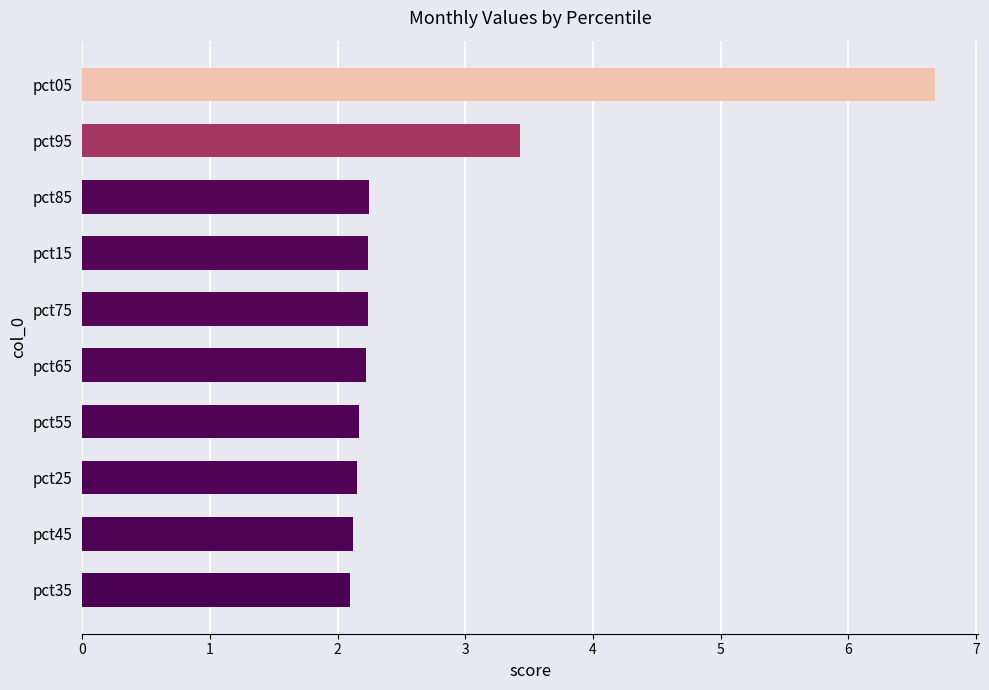

The chart shows a value of 3.4 at pct95. True or false?

True